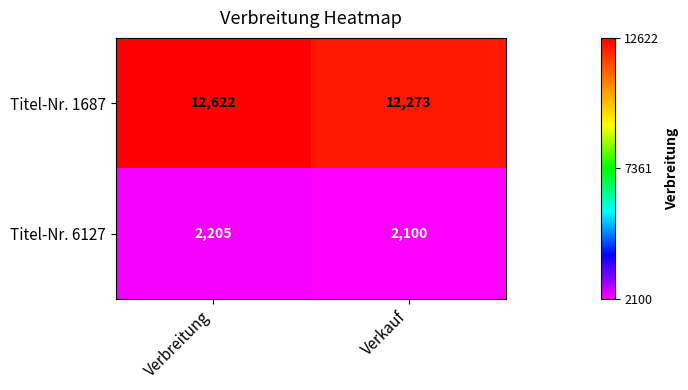

Rank the categories by Titel-Nr. 6127 value from lowest to highest.

Verkauf, Verbreitung